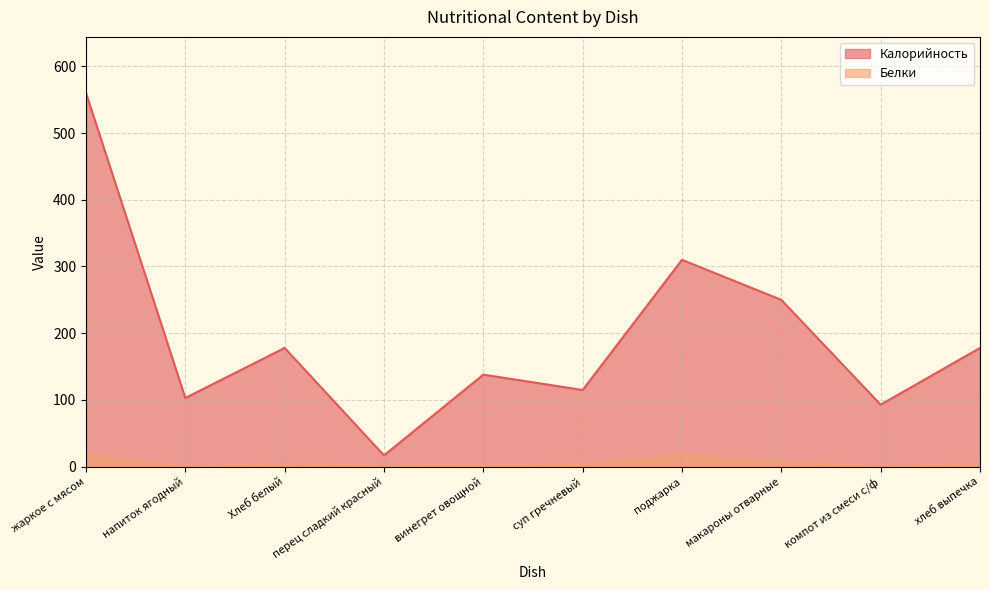

List the series in order of their overall mean, lowest first.

Белки, Калорийность